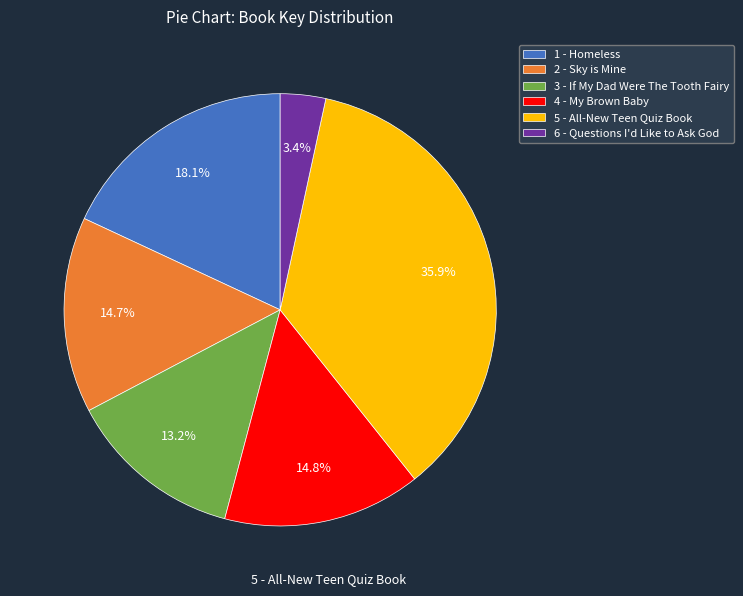

How much of the chart is everything except 1 - Homeless?

81.9%